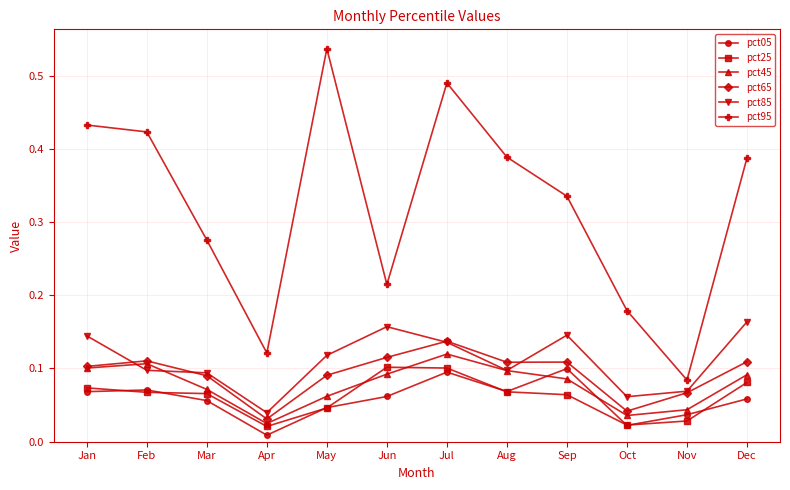

Which category has the highest value in the pct95 series?

May